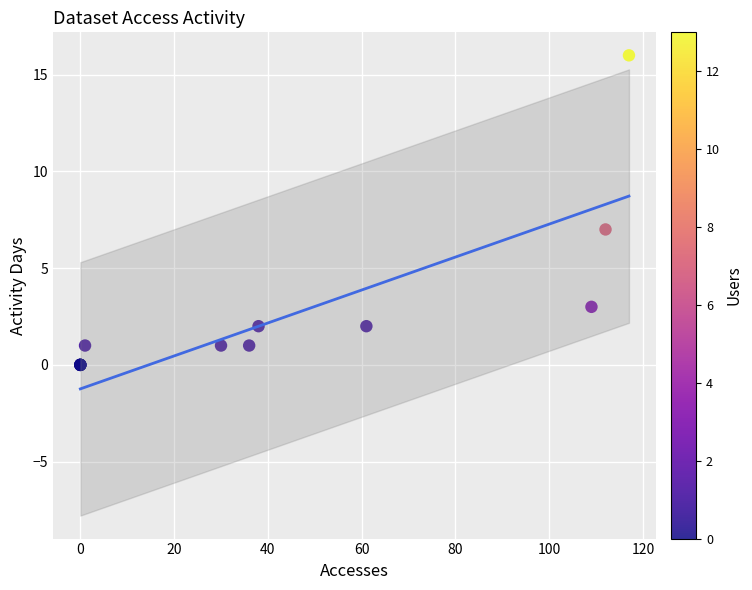

What Y value in the scatter plot is closest to 8?

7